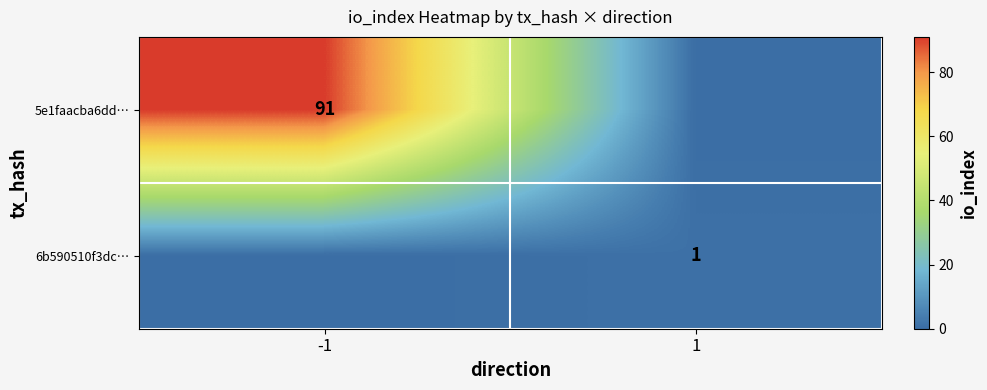

The 5e1faacba6dd… series shows 91 at -1. True or false?

True